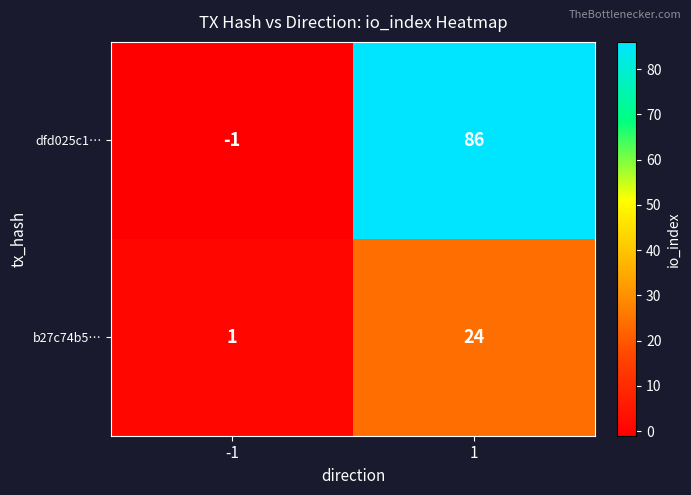

Which series has the largest range (max minus min)?

dfd025c1…